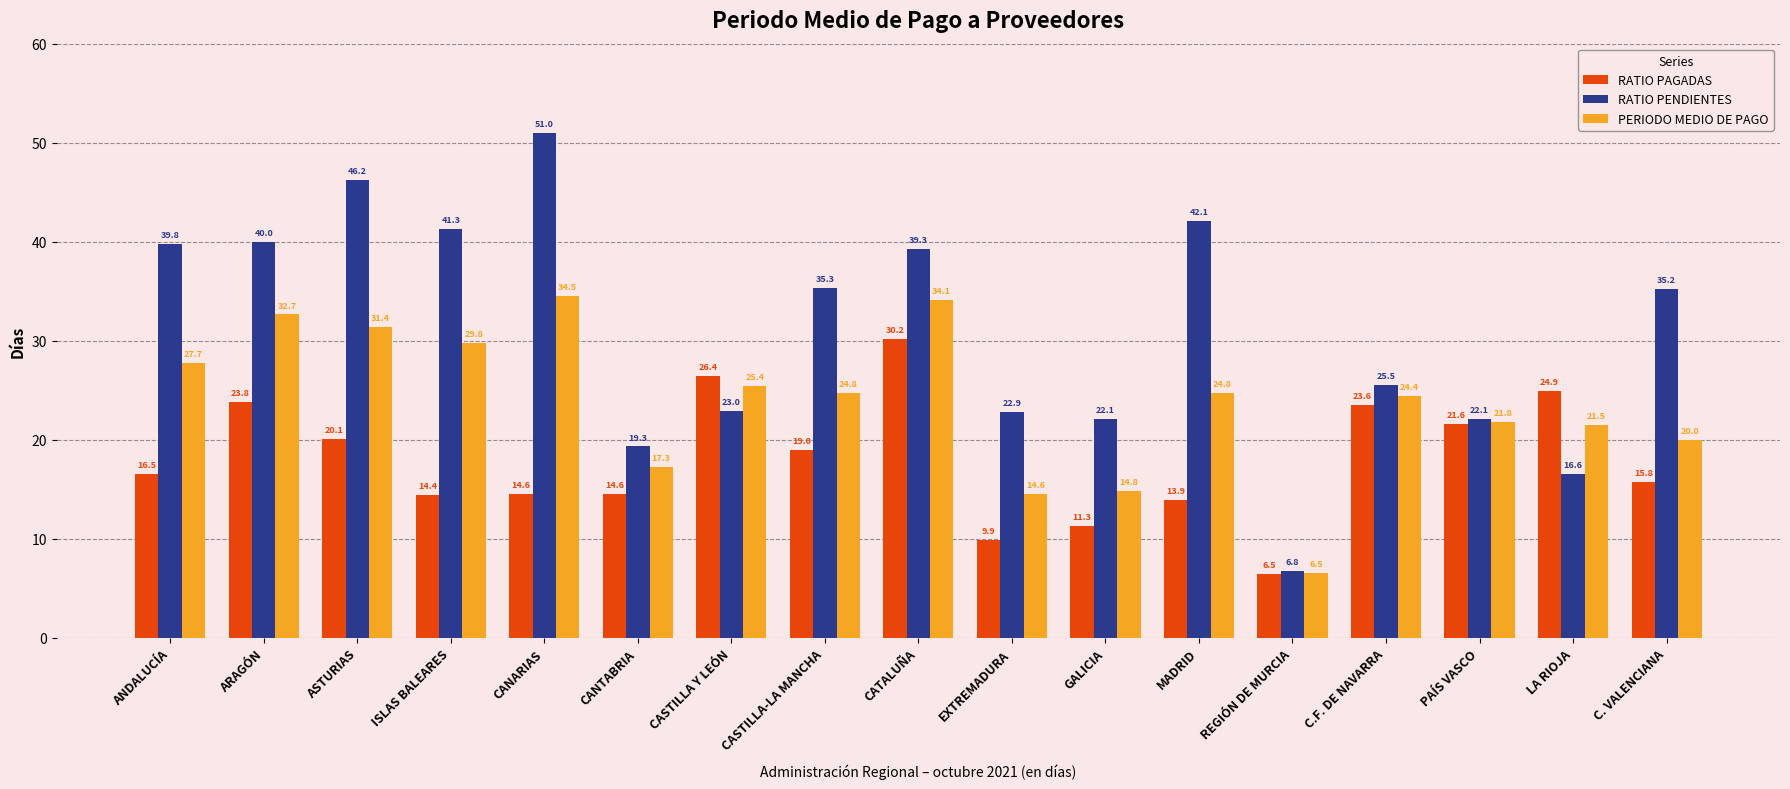

What is the value of the PERIODO MEDIO DE PAGO bar at the 15th from the left?

21.8